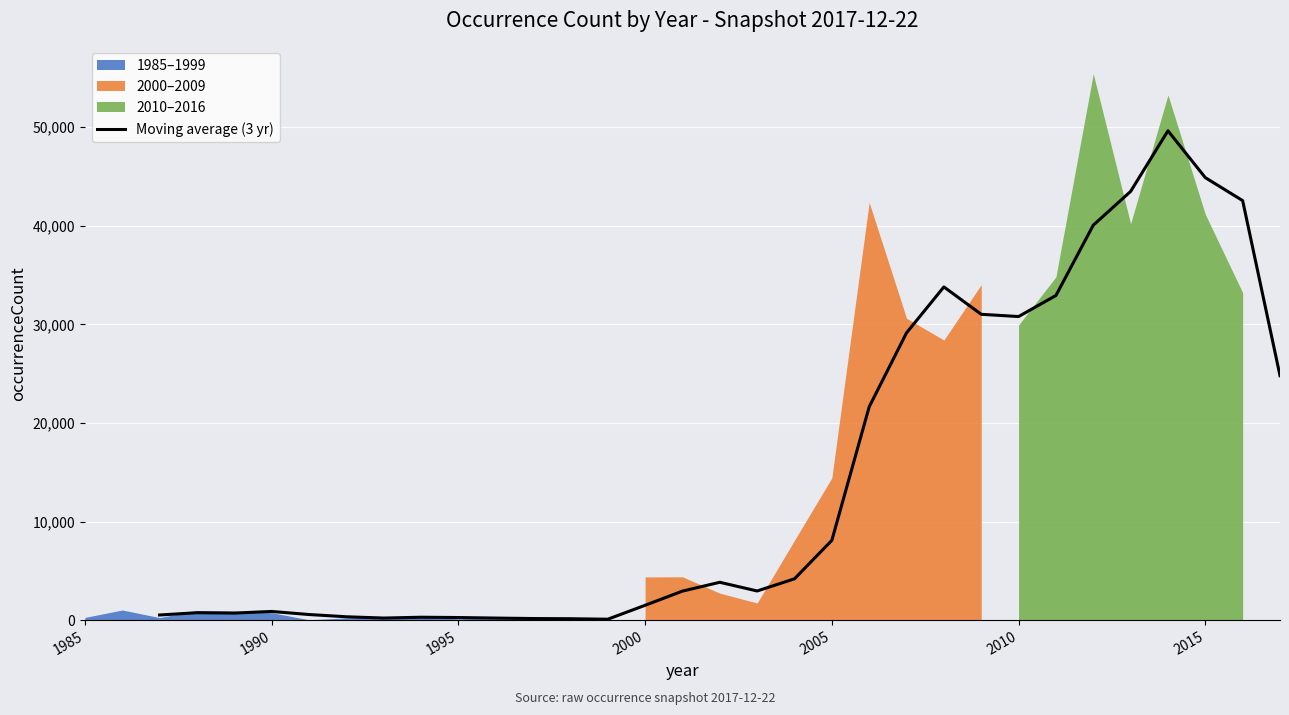

What is the average value?

14625.8